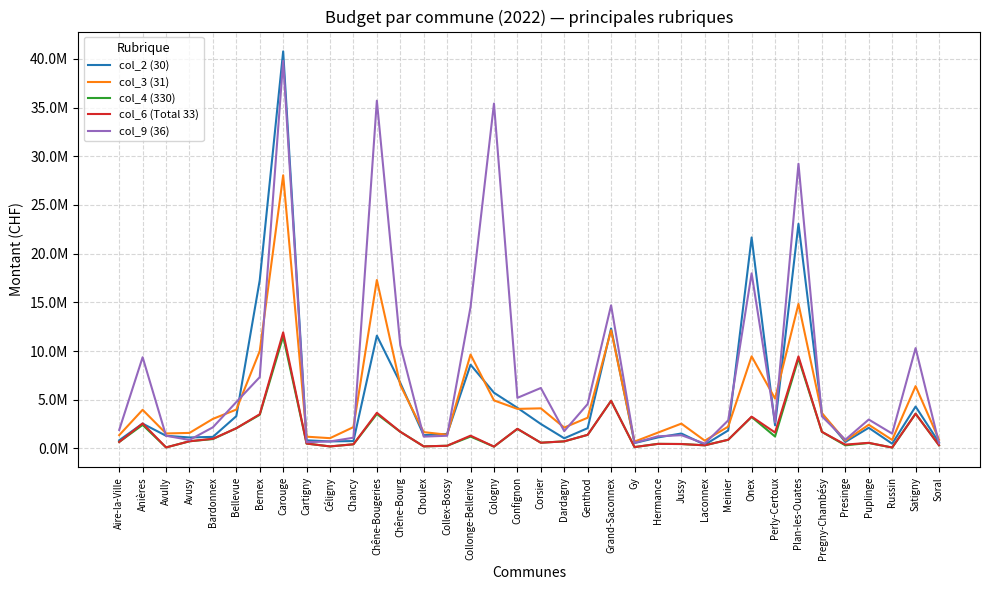

Reading left to right, what are all the values shown in this chart?

col_2 (30): 835199.1	2549045.9	1301129.6	1125851.4	1187298.8	3315845.9	17277161.4	40771666.1	833357.2	719502.2	758908.9	11578802.8	6734520.2	1360033.4	1490097.9	8595407.6	5720677.5	4169322.1	2510898.6	1041972.2	2080165.9	12316328.9	554006.9	1130483.9	1533060.8	383033.0	1849974.2	21663501.4	2377387.4	23062038.1	3589761.0	664762.1	2119393.1	487137.0	4299989.3	614571.7
col_3 (31): 1364690.8	3965448.4	1538831.4	1593826.0	3034434.8	3989228.3	9997542.1	28047249.9	1207106.1	1054168.5	2189394.7	17294545.0	6506786.0	1673044.5	1410966.5	9640128.1	4933436.0	4061059.8	4116735.2	2144115.9	3151974.6	12136827.0	702738.4	1625614.6	2547826.8	798887.1	2242730.6	9457000.1	5115940.8	14845572.6	3622014.2	802131.9	2430544.7	872534.9	6397316.6	905369.4
col_4 (330): 663668.4	2416491.0	104334.8	735509.4	961974.3	2073520.3	3451746.5	11499092.6	501047.0	207022.6	425391.9	3533911.5	1710537.6	212016.1	275208.8	1218281.4	188175.7	2004622.8	586264.0	726695.7	1396372.0	4887988.5	138468.5	468549.0	453526.9	319706.7	891473.8	3229671.3	1223817.6	9245154.8	1701645.9	318686.8	559622.9	92279.6	3565001.9	327368.0
col_6 (Total 33): 663668.4	2567403.7	104334.8	735509.4	991632.1	2073520.3	3512141.9	11915928.1	501047.0	207022.6	425391.9	3659299.1	1710537.6	212016.1	275208.8	1312414.1	188175.7	2018004.5	586264.0	726695.7	1396372.0	4887988.5	138468.5	468549.0	453526.9	319706.7	891473.8	3265893.3	1634526.8	9450537.6	1701645.9	394686.8	575314.8	92279.6	3565001.9	327368.0
col_9 (36): 1899124.3	9364201.2	1303568.1	869281.8	2169680.7	4763896.6	7321144.1	39796551.4	645405.6	715580.1	1103019.4	35708344.8	10595481.0	1214494.2	1302814.4	14526500.3	35410782.2	5195242.3	6206150.2	1776826.9	4561458.4	14695849.1	571997.7	1246396.6	1359970.2	497449.8	2883335.5	17976592.1	2675696.1	29229598.6	3304205.6	895646.7	2967089.5	1524654.5	10301169.1	530215.7